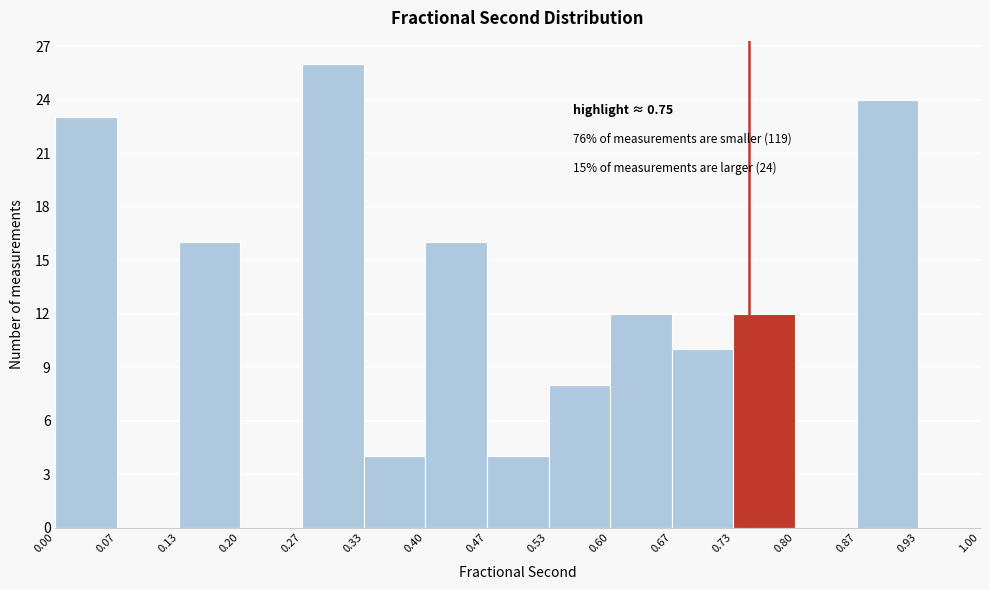

Which range on the x-axis has the tallest bar?

0.27 to 0.33